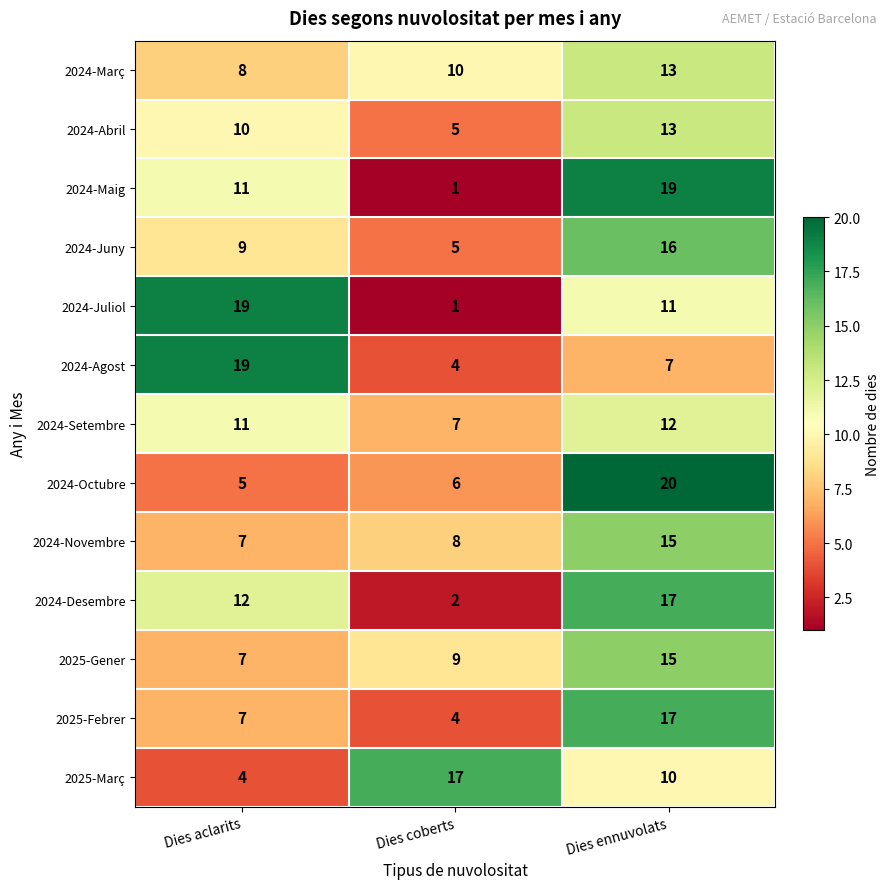

What is the sum of the 2024-Març values at Dies aclarits and Dies coberts?

18